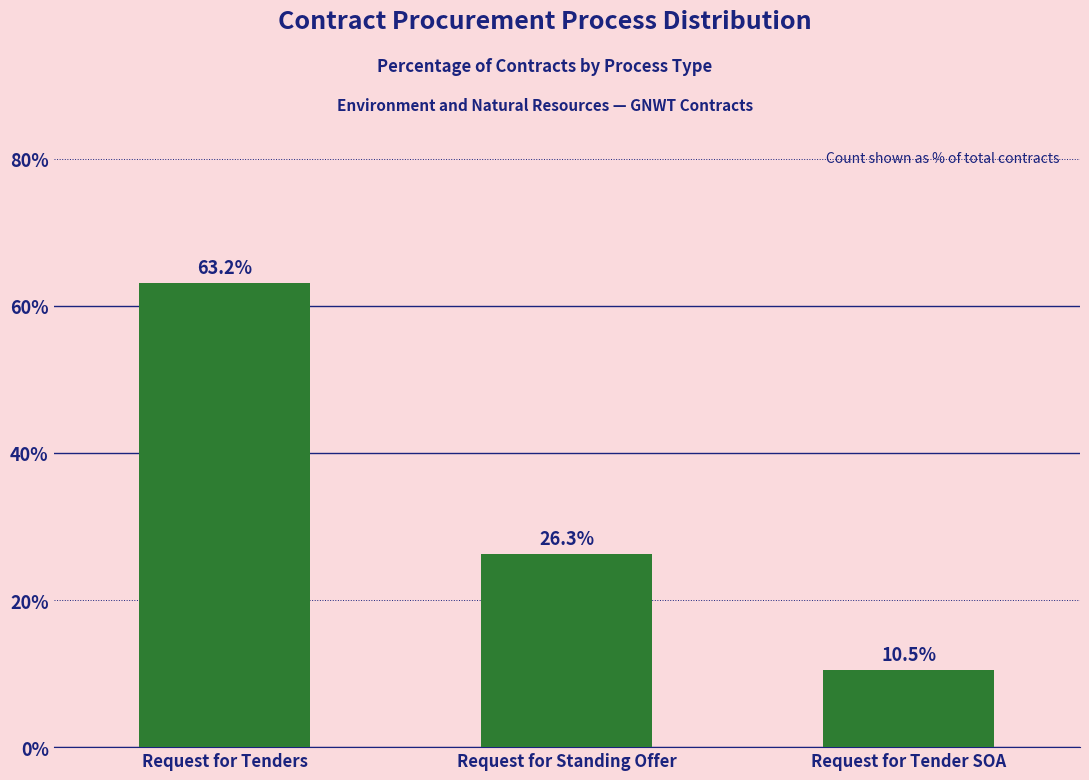

List the labels in order of value, smallest first.

Request for Tender SOA, Request for Standing Offer, Request for Tenders